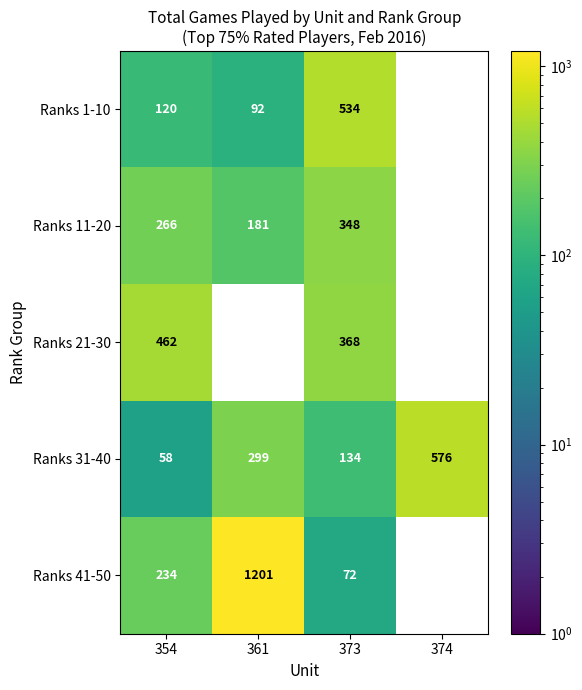

At 354, list the series in order from smallest to largest.

Ranks 31-40, Ranks 1-10, Ranks 41-50, Ranks 11-20, Ranks 21-30